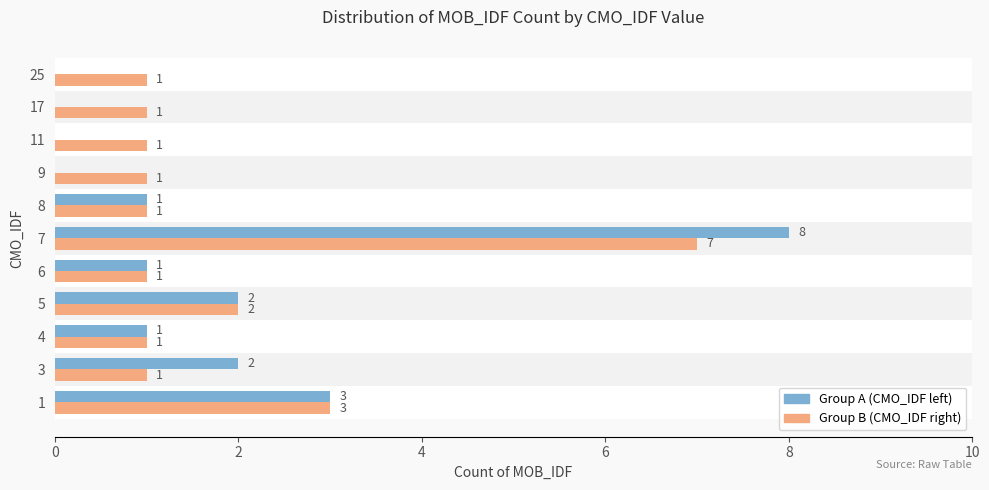

True or false: Group B (CMO_IDF right) has a value of 1 at 8.

True